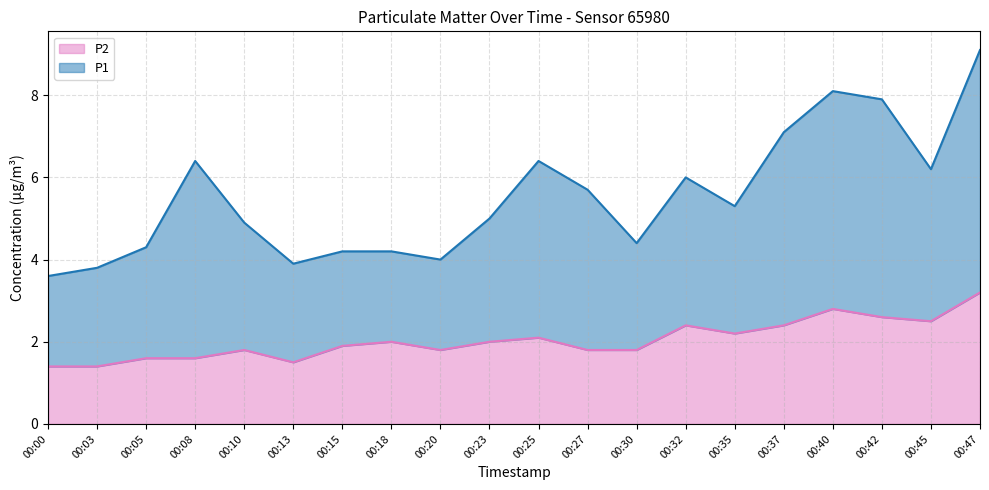

Where is P1 nearest to the value 6?

00:32